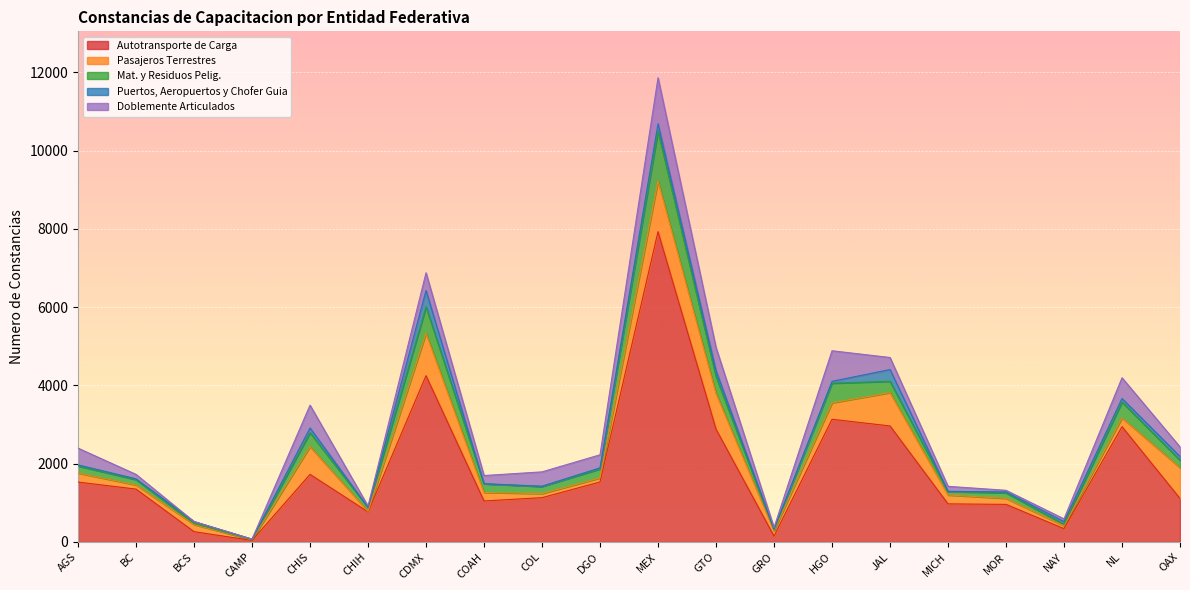

How many distinct data groups are displayed?

5